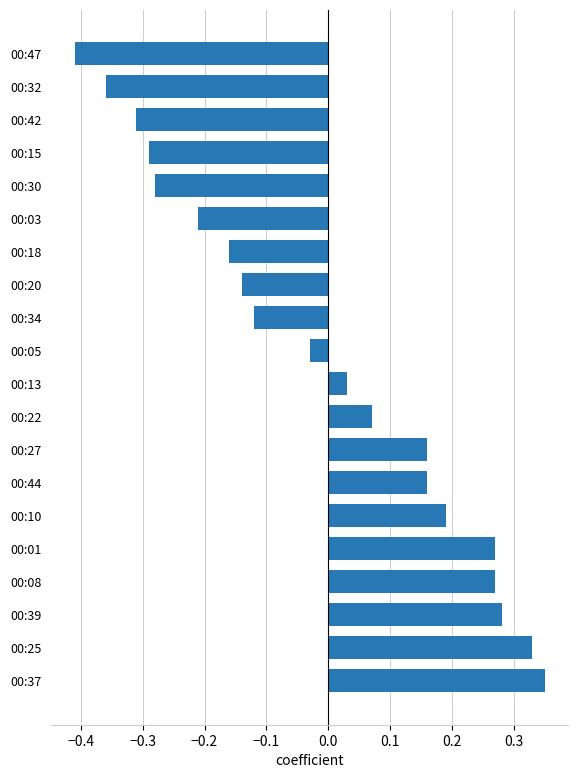

What is the sum of the values at 00:37 and 00:01?

0.6